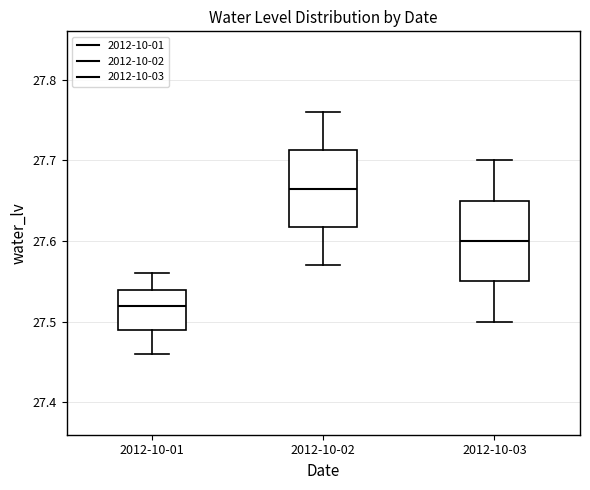

Where is the upper edge of the box for 2012-10-03 on the y-axis? The values are not printed on the chart, so give them approximately, as read against the axis.

27.65